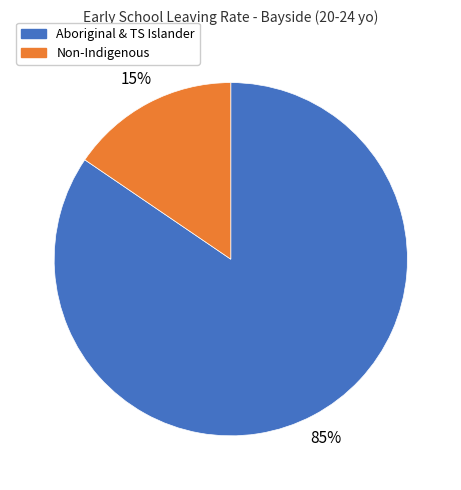

To the nearest percent, what portion does Aboriginal & TS Islander represent?

85%